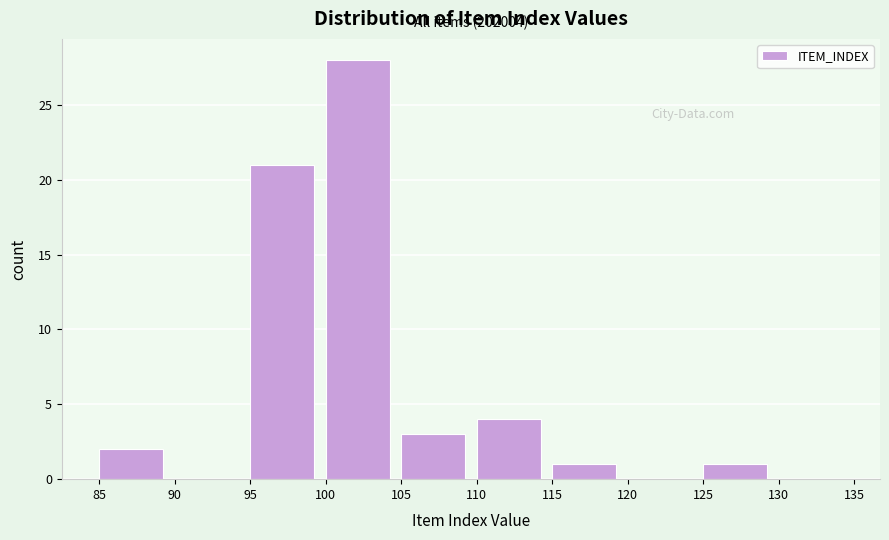

Over which range of the x-axis is the bar tallest?

100 to 105